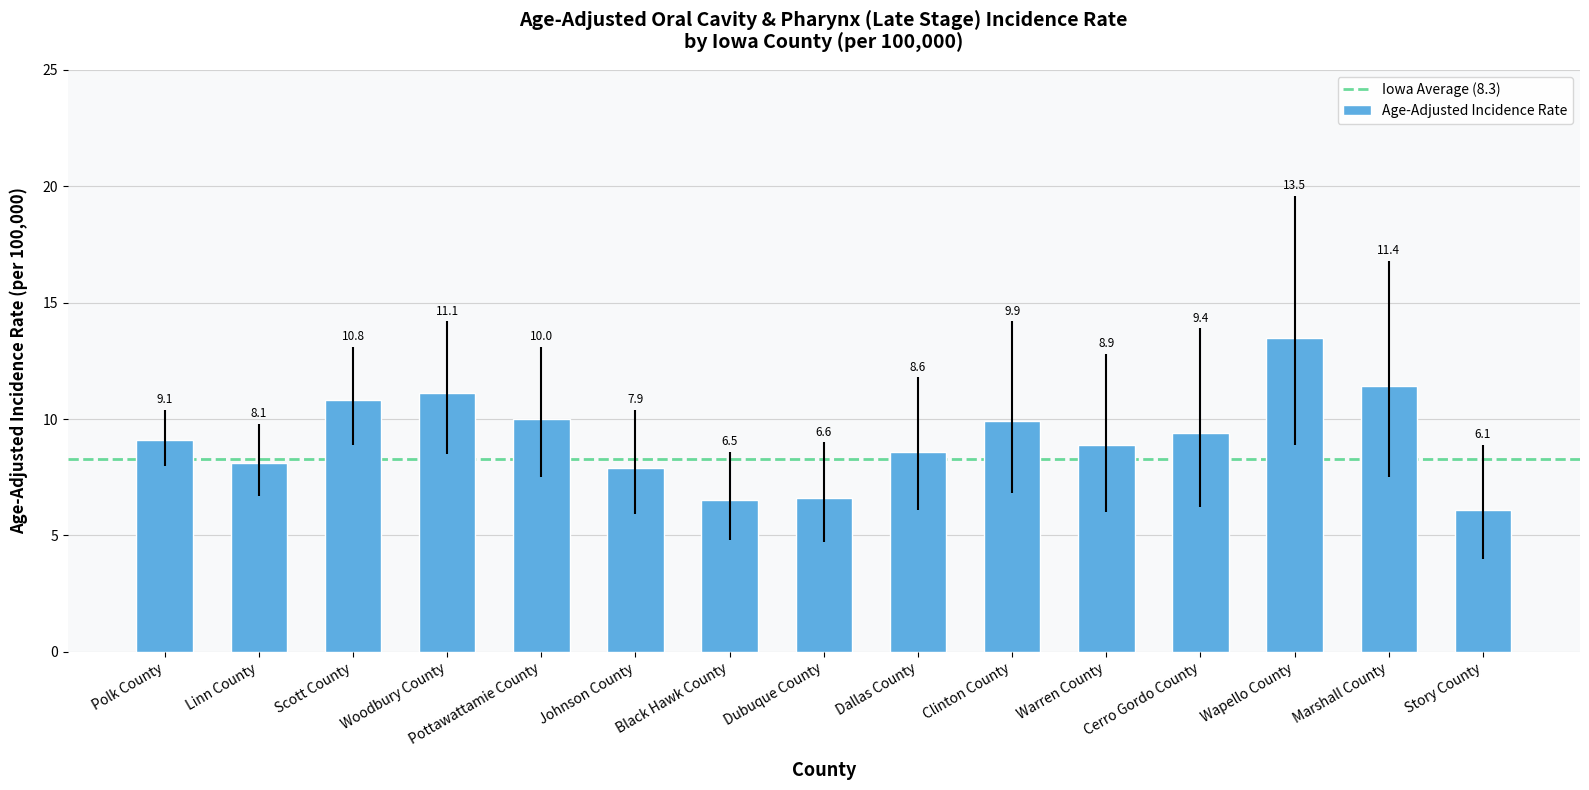

Rank the categories by value from lowest to highest.

Story County, Black Hawk County, Dubuque County, Johnson County, Linn County, Dallas County, Warren County, Polk County, Cerro Gordo County, Clinton County, Pottawattamie County, Scott County, Woodbury County, Marshall County, Wapello County